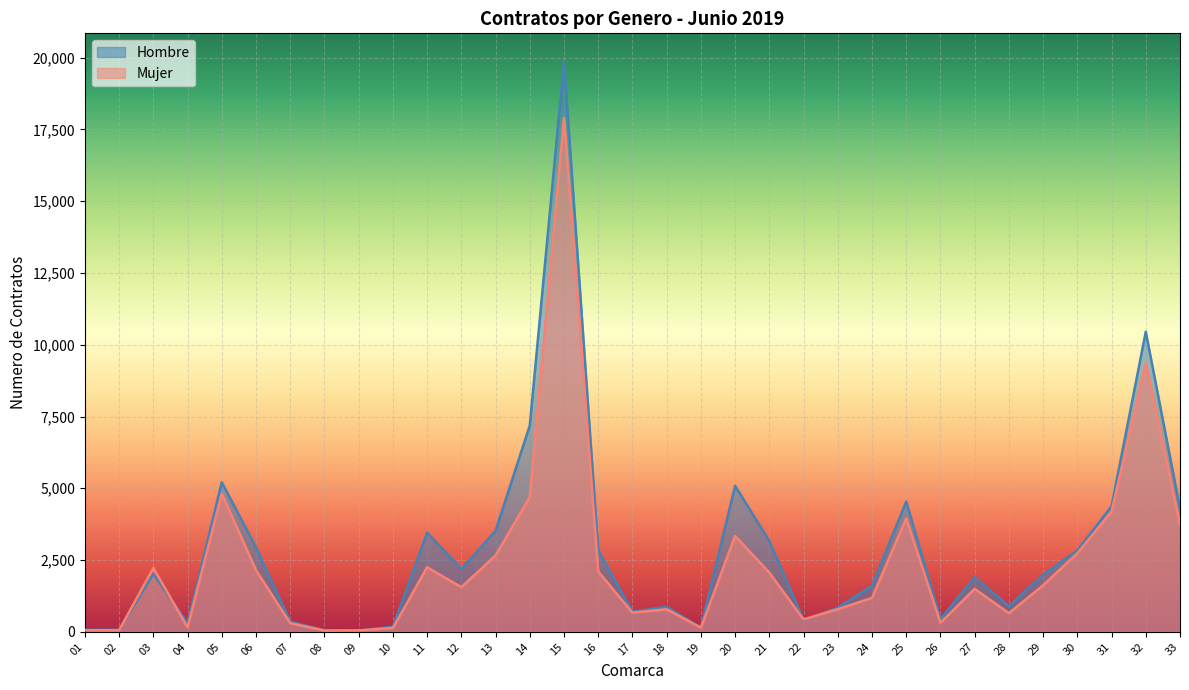

True or false: Hombre has more than 2 interior local peaks.

True